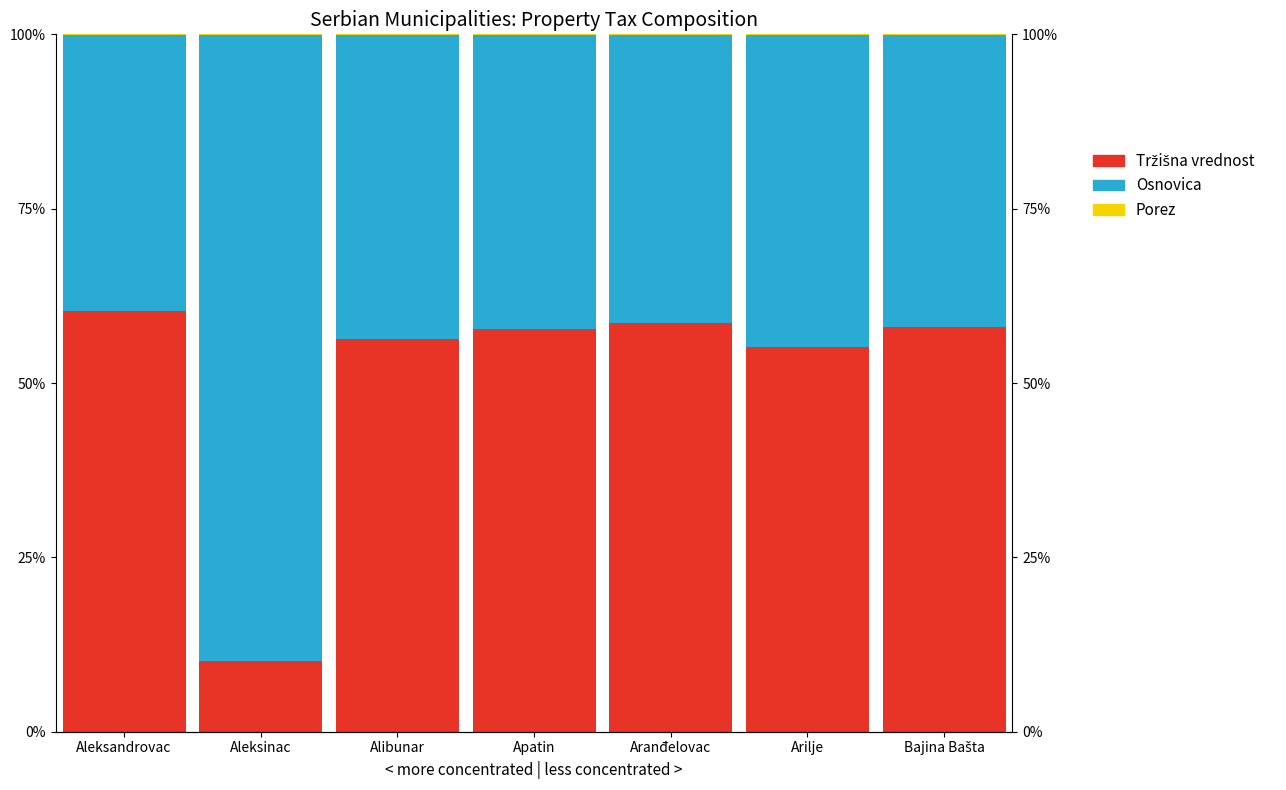

Is it true that Tržišna vrednost equals 56.3 at Alibunar?

True